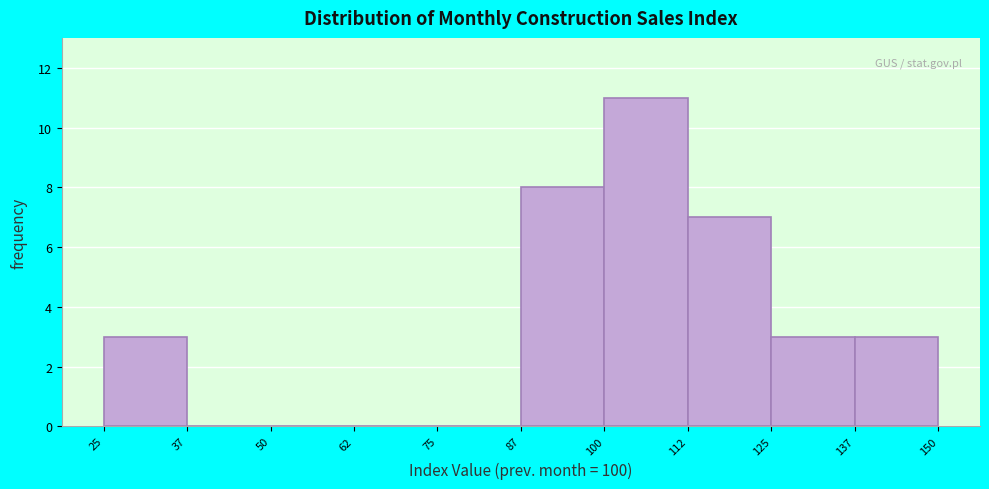

Reading left to right, list every bar in this chart as the range it spans on the x-axis followed by its height. The values are not printed on the chart, so give them approximately, as read against the axis.

25 to 37: 3
37 to 50: 0
50 to 62: 0
62 to 75: 0
75 to 87: 0
87 to 100: 8
100 to 112: 11
112 to 125: 7
125 to 137: 3
137 to 150: 3